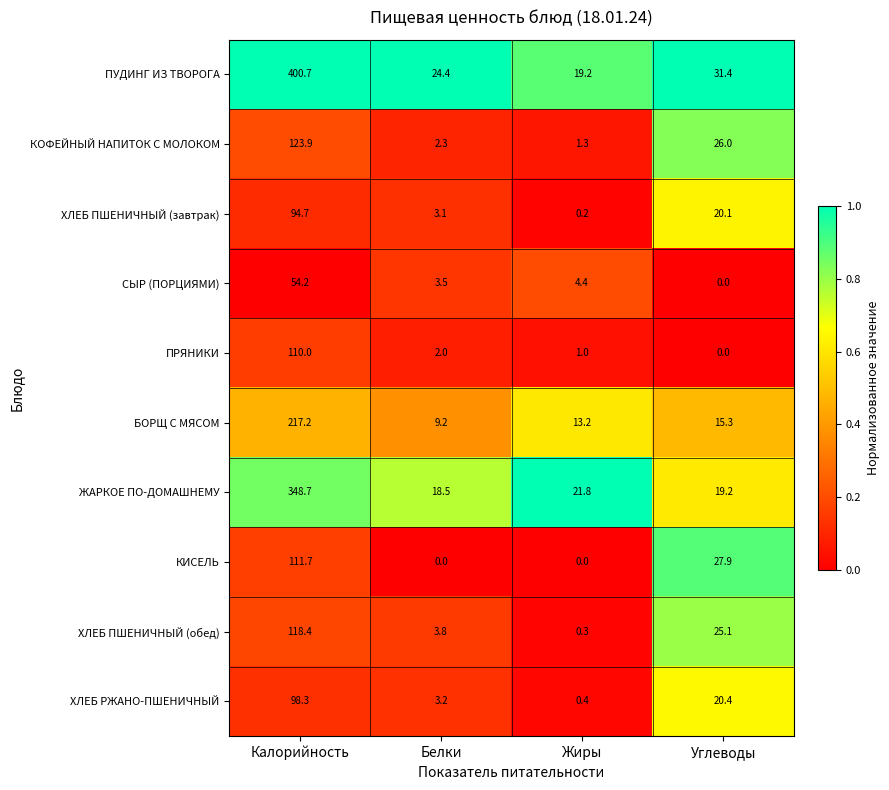

What is the sum of all ЖАРКОЕ ПО-ДОМАШНЕМУ values?

408.2